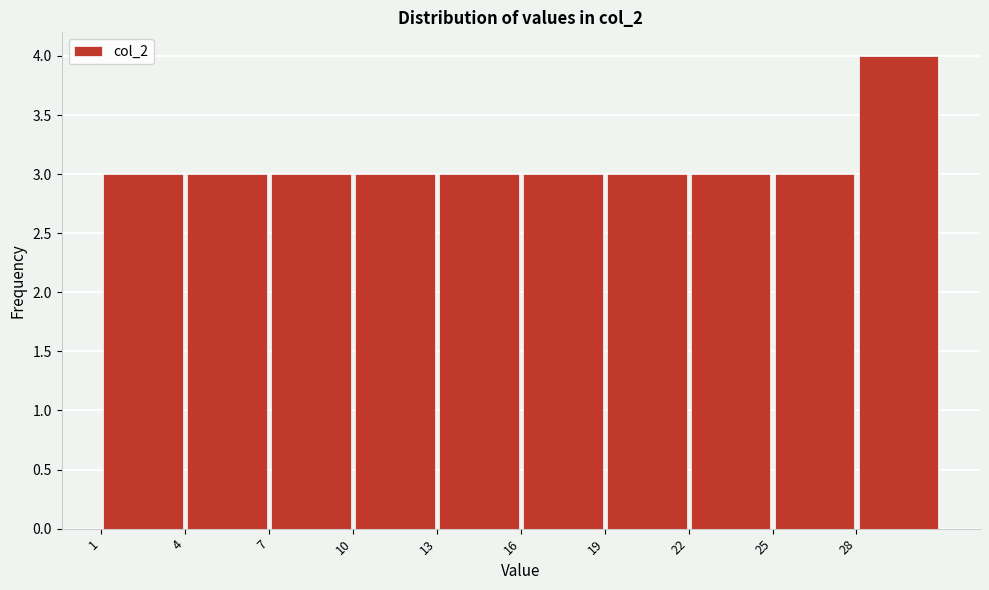

Reading left to right, transcribe this chart: for each bar, give the range it covers on the x-axis and its height. The values are not printed on the chart, so give them approximately, as read against the axis.

1 to 4: 3
4 to 7: 3
7 to 10: 3
10 to 13: 3
13 to 16: 3
16 to 19: 3
19 to 22: 3
22 to 25: 3
25 to 28: 3
28 to 31: 4